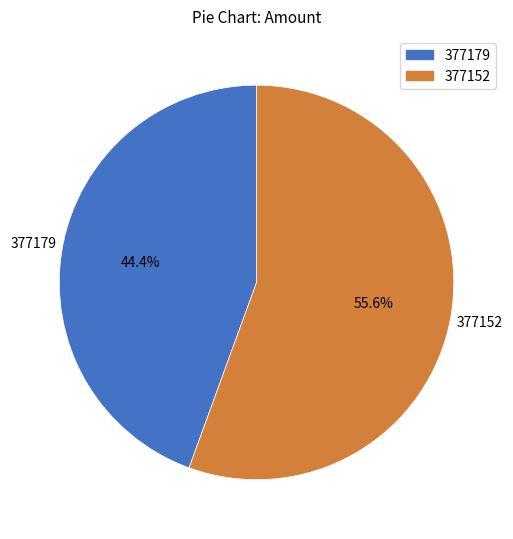

How many slices are in this pie chart?

2